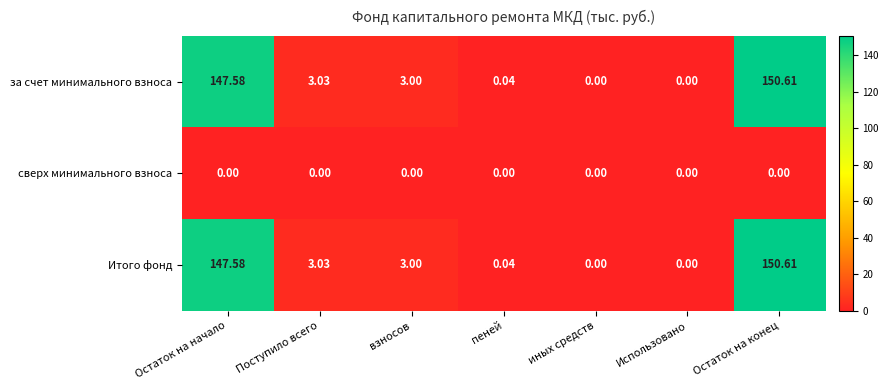

What is the greatest value displayed?

150.6